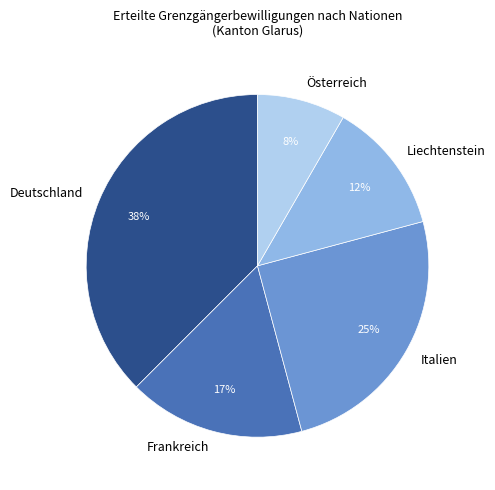

Is Liechtenstein the majority of the pie?

No